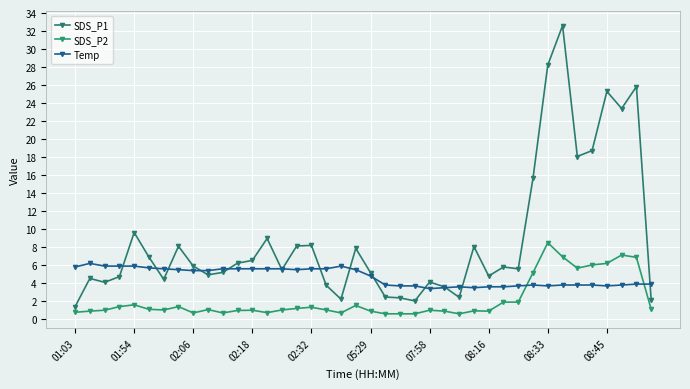

What is the smallest value displayed?

0.6